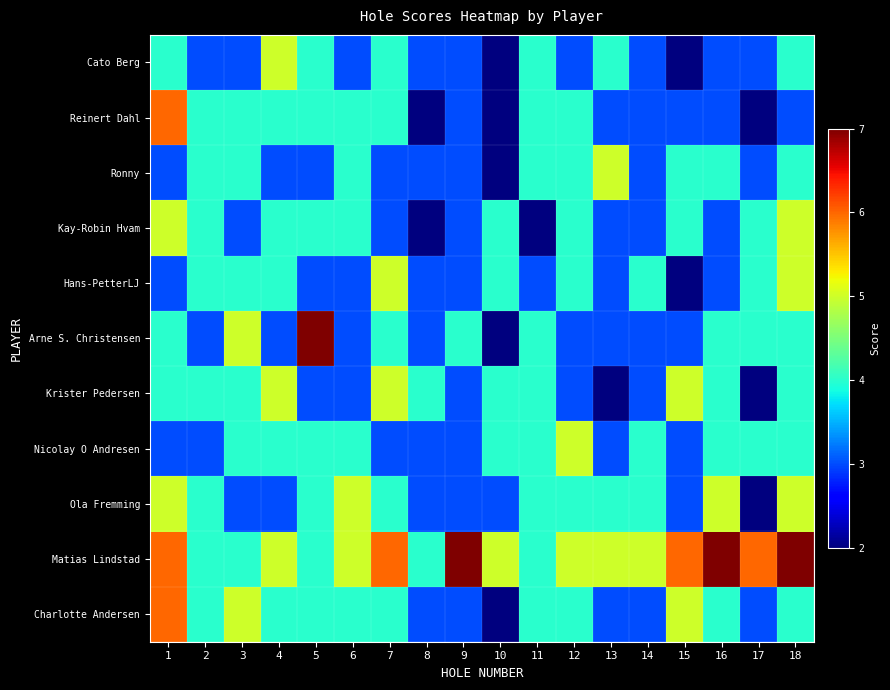

Which has a higher value, 17 or 11?

11